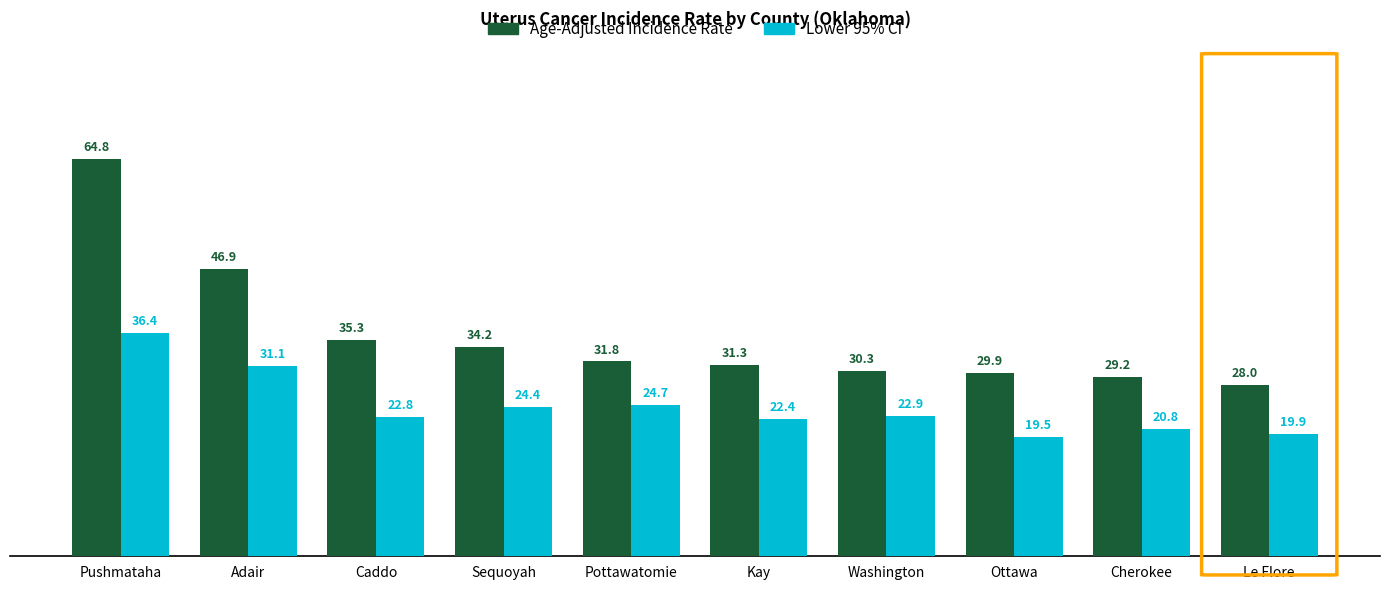

What is the label of the 5th bar from the left?

Pottawatomie